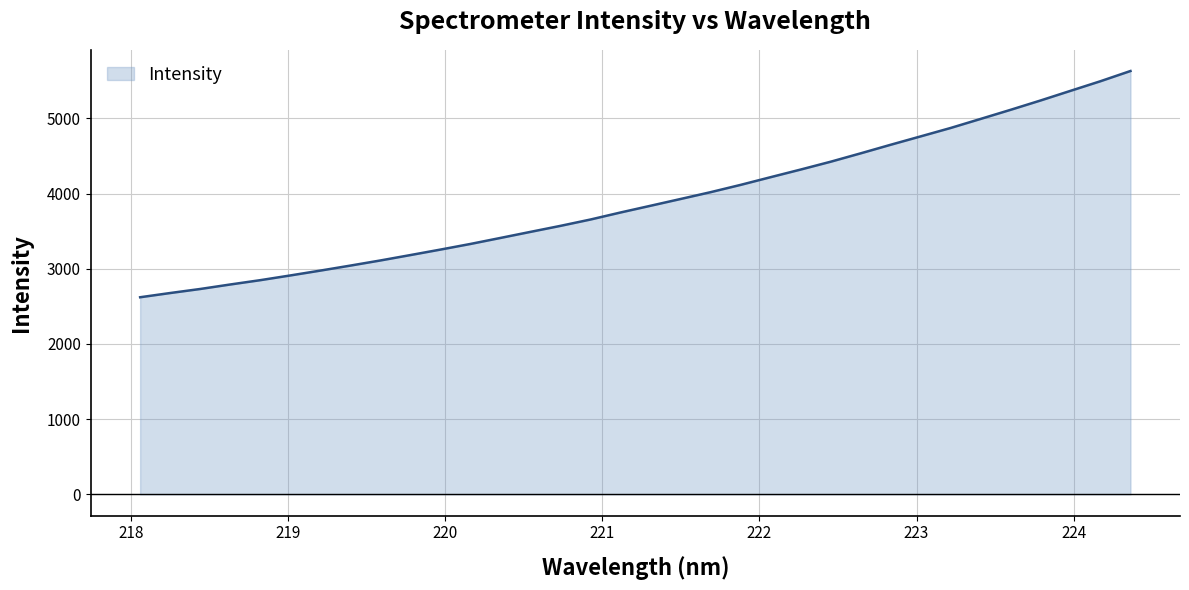

What is the smallest value displayed?

2620.9